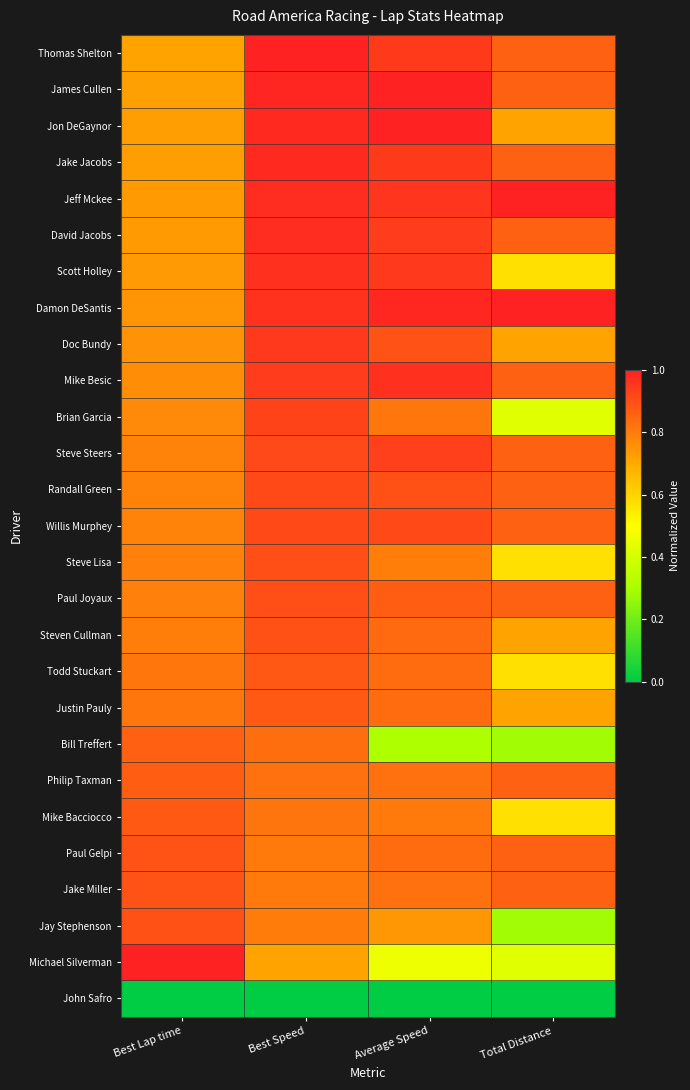

Rank the series by their maximum value, from highest to lowest.

Thomas Shelton, Jon DeGaynor, Jeff Mckee, Damon DeSantis, Michael Silverman, James Cullen, Jake Jacobs, David Jacobs, Scott Holley, Mike Besic, Doc Bundy, Steve Steers, Brian Garcia, Randall Green, Willis Murphey, Steve Lisa, Paul Joyaux, Steven Cullman, Jay Stephenson, Jake Miller, Paul Gelpi, Todd Stuckart, Justin Pauly, Mike Bacciocco, Philip Taxman, Bill Treffert, John Safro